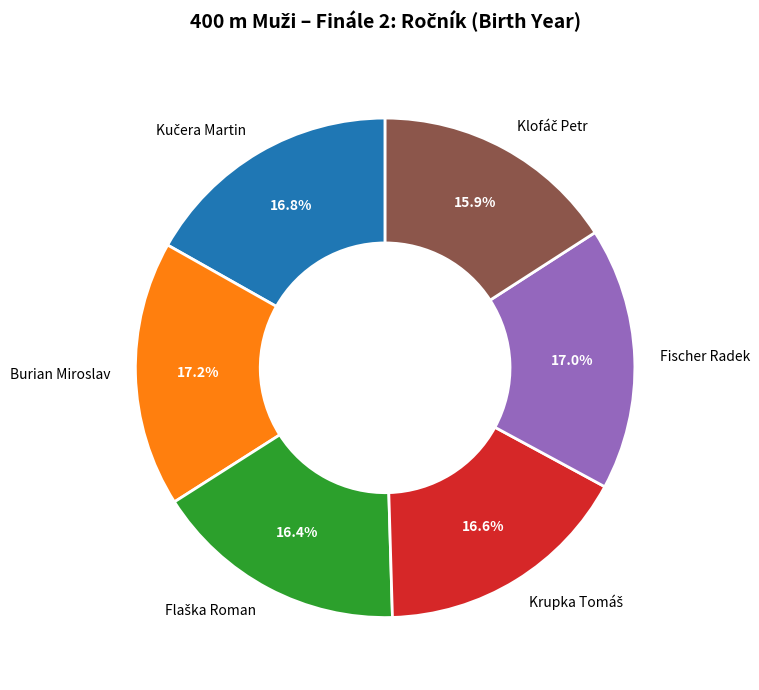

Is there a majority slice in this chart?

No